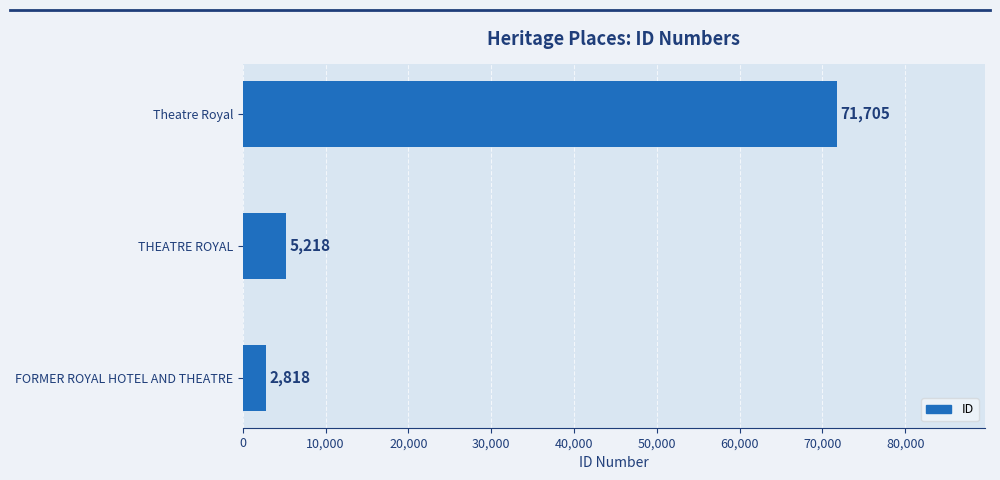

How many values are below 5218?

1